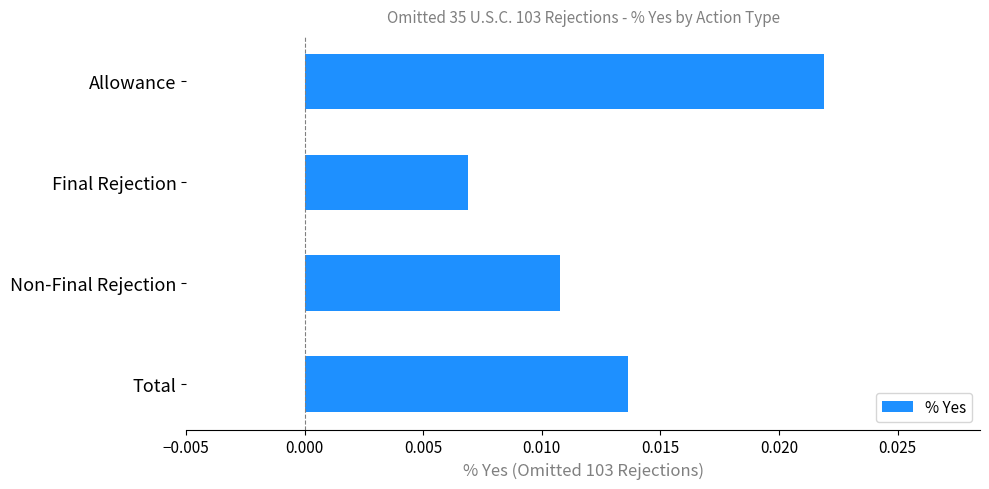

At which label is the value closest to 0?

Final Rejection